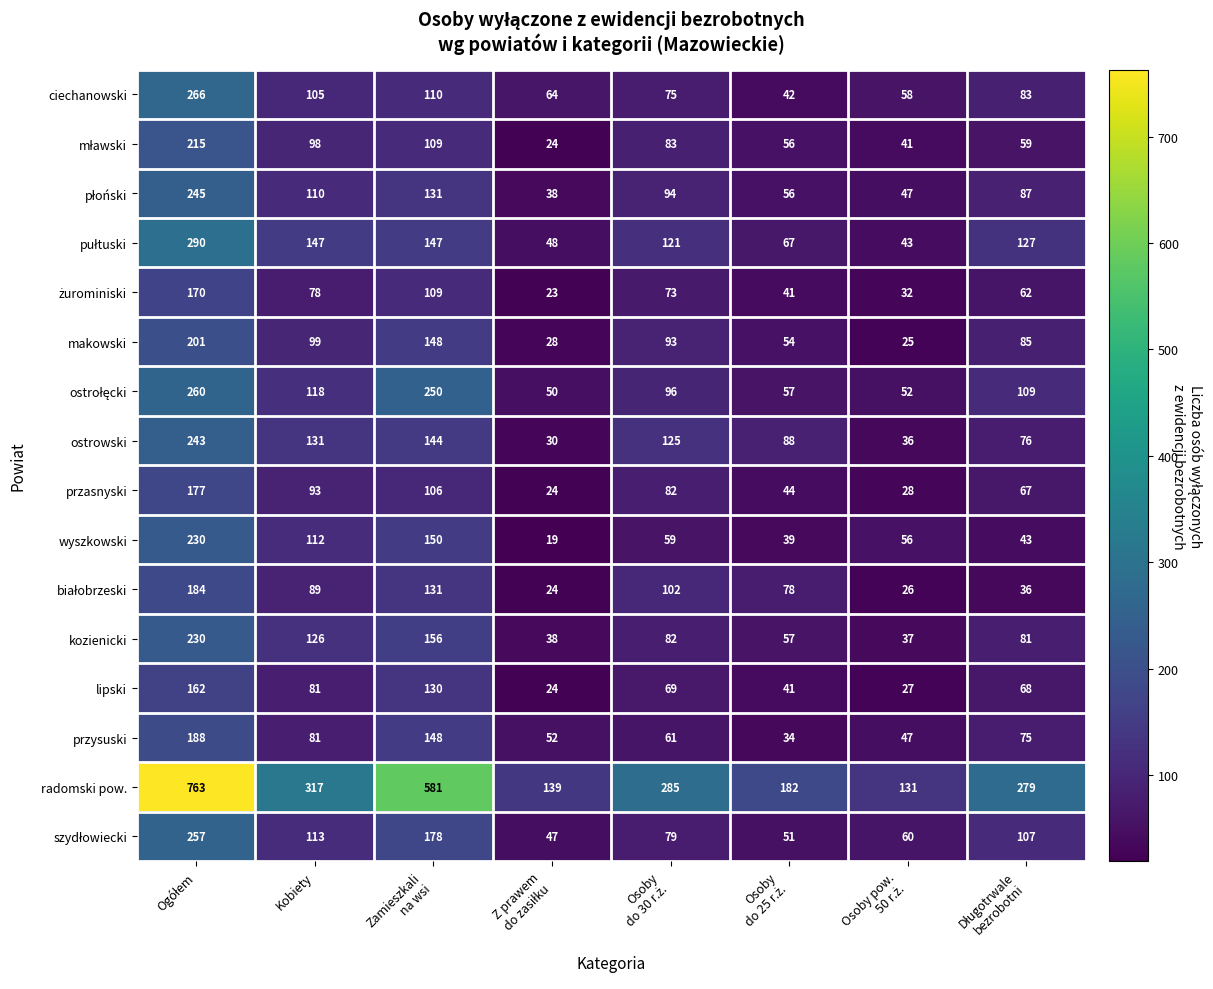

Count the number of categories in the chart.

8